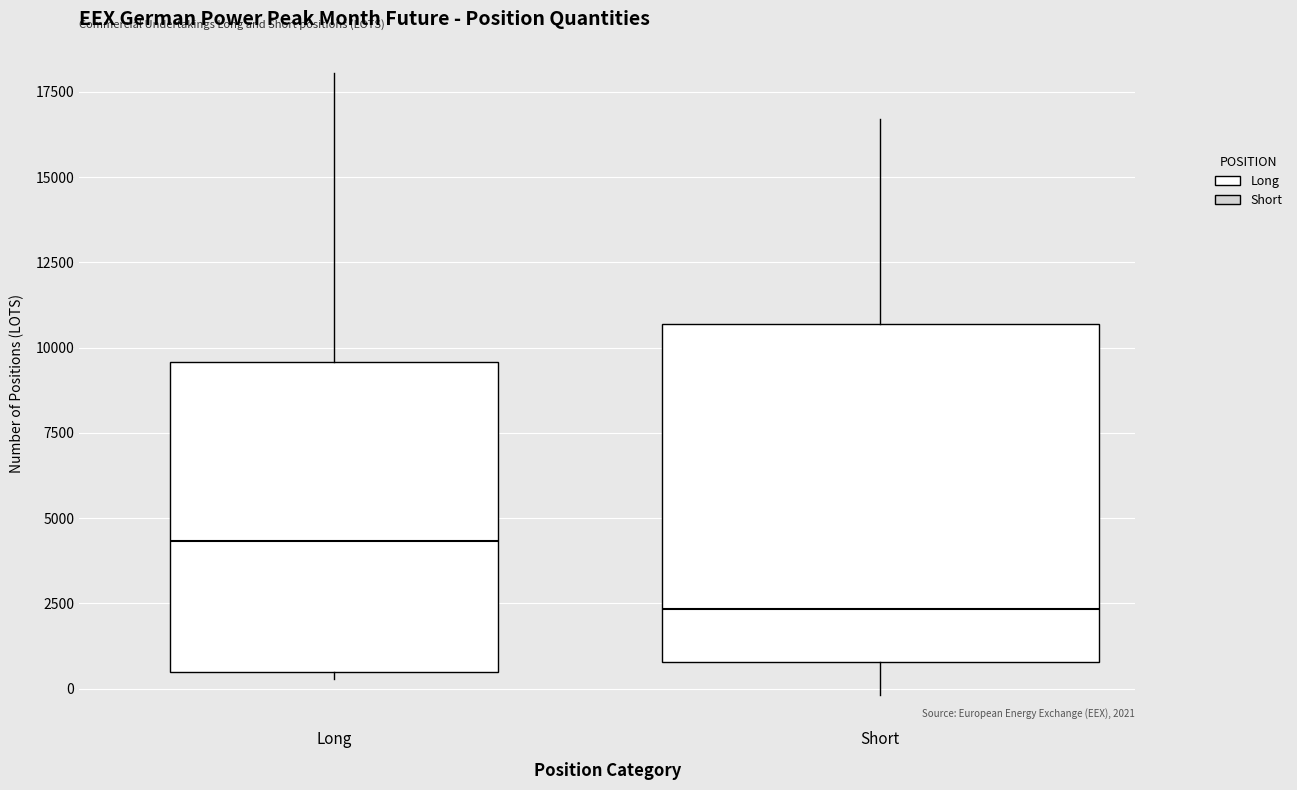

Which box's median line is the highest?

Long